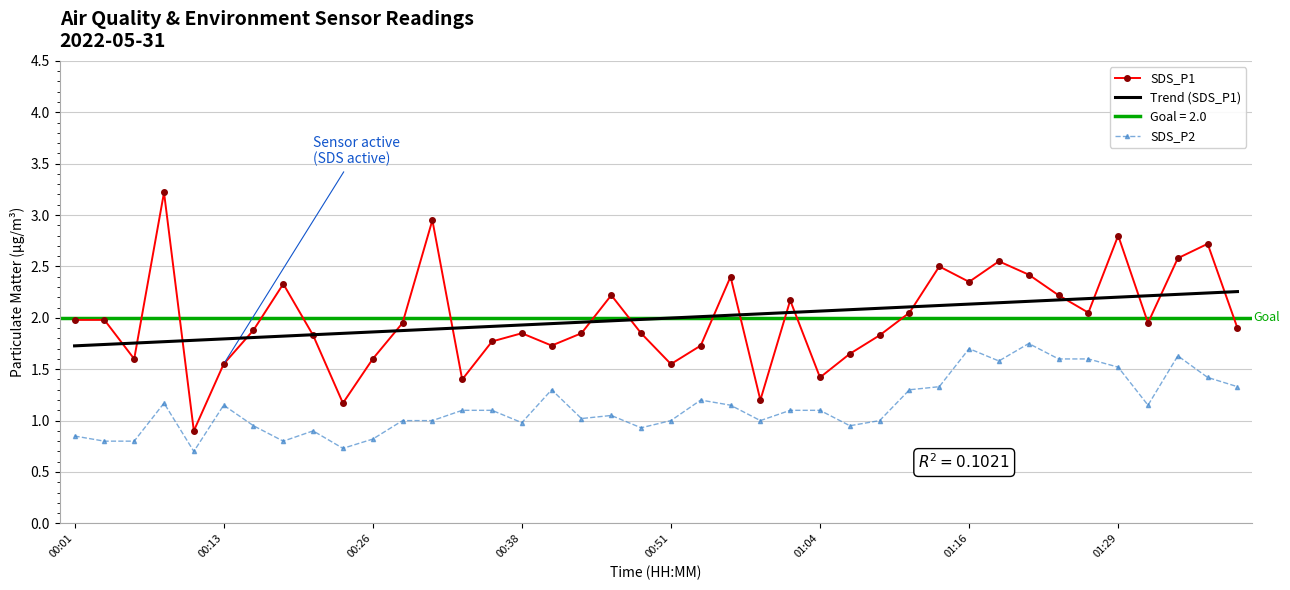

Where is SDS_P2 nearest to the value 1?

11